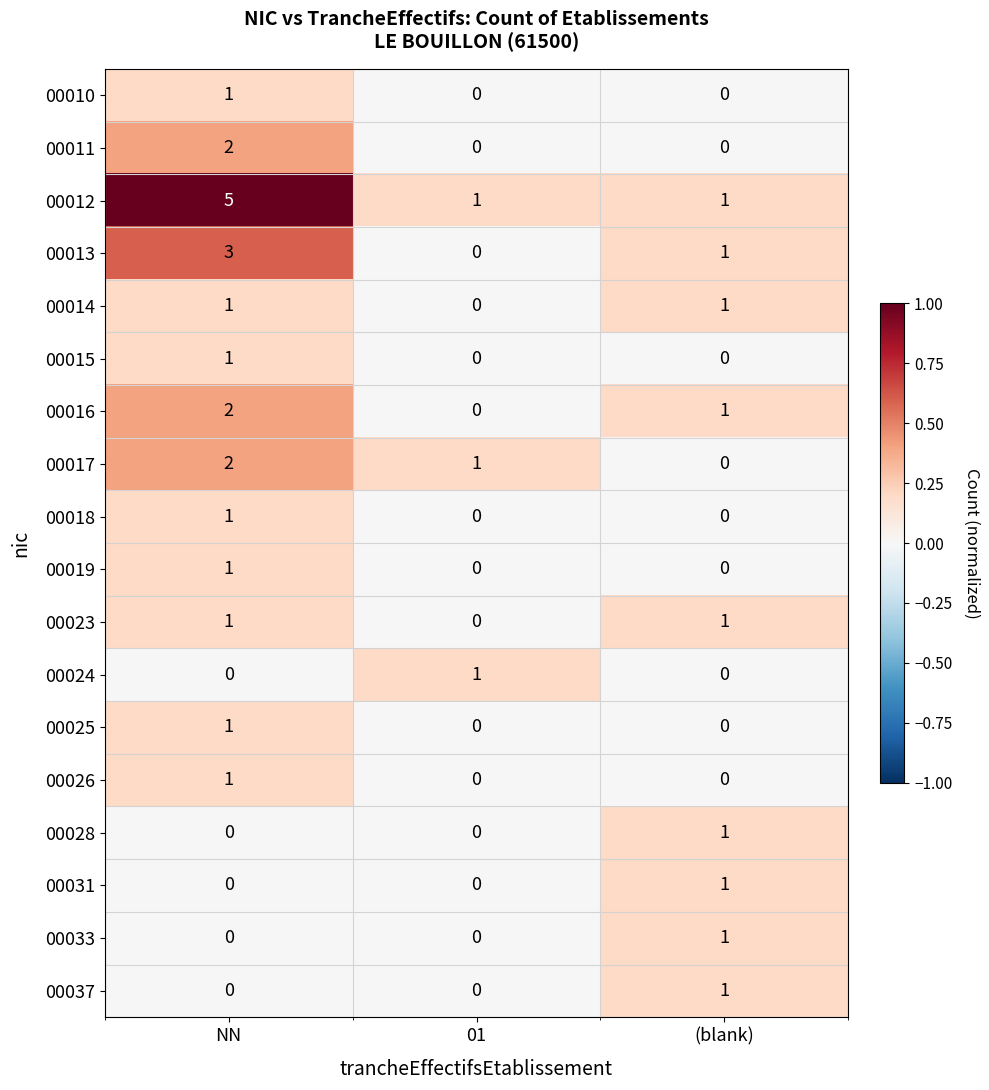

What is the sum of all 00016 values?

3